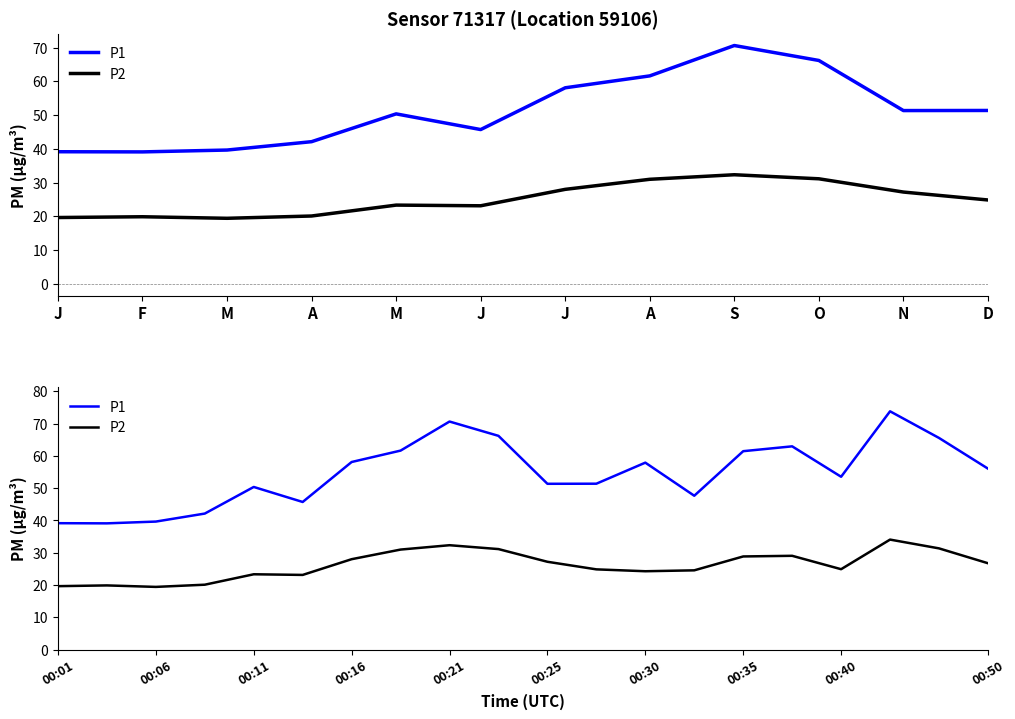

What is the difference between the P1 values at 18 and 13?

17.9